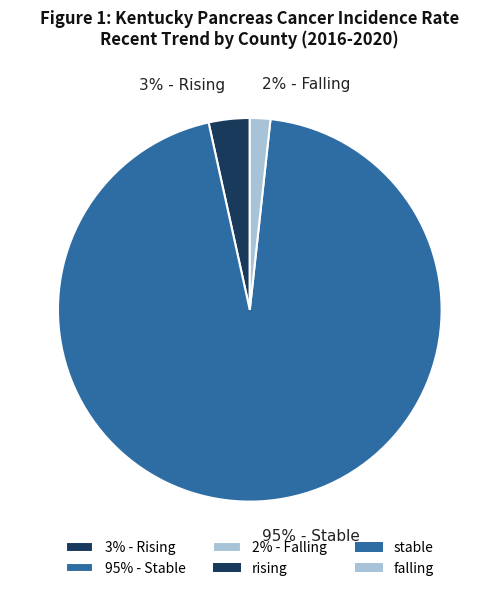

Count the number of slices in the pie.

3